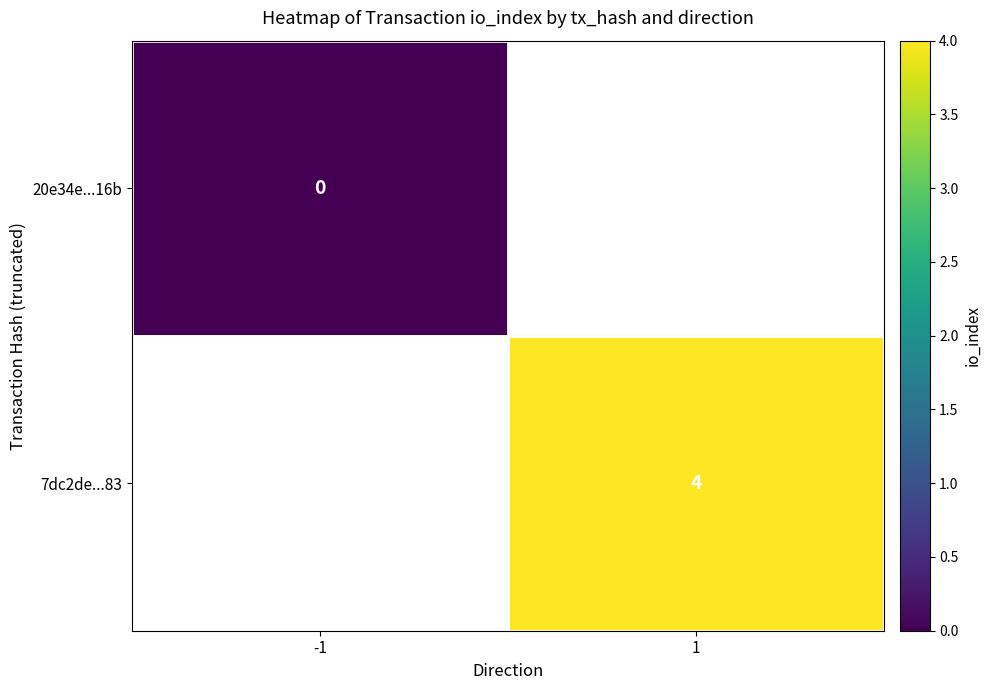

The value of 7dc2de...83 at 1 is 4. True or false?

True